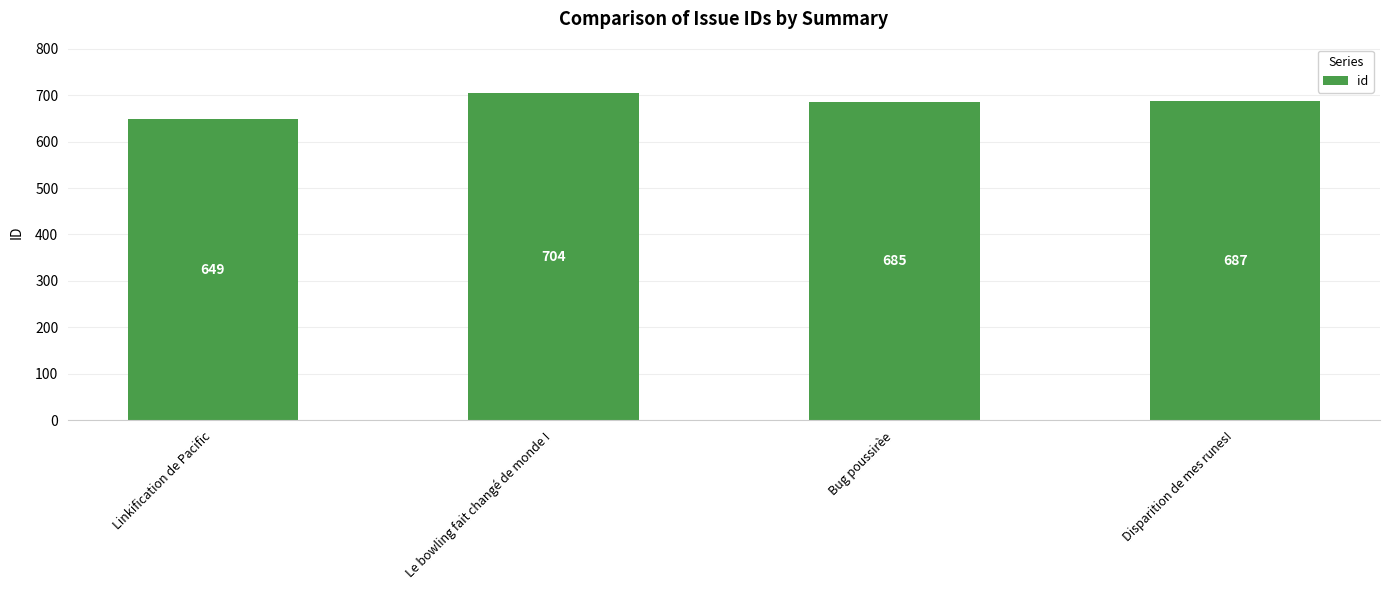

What is the minimum value shown in the chart?

649